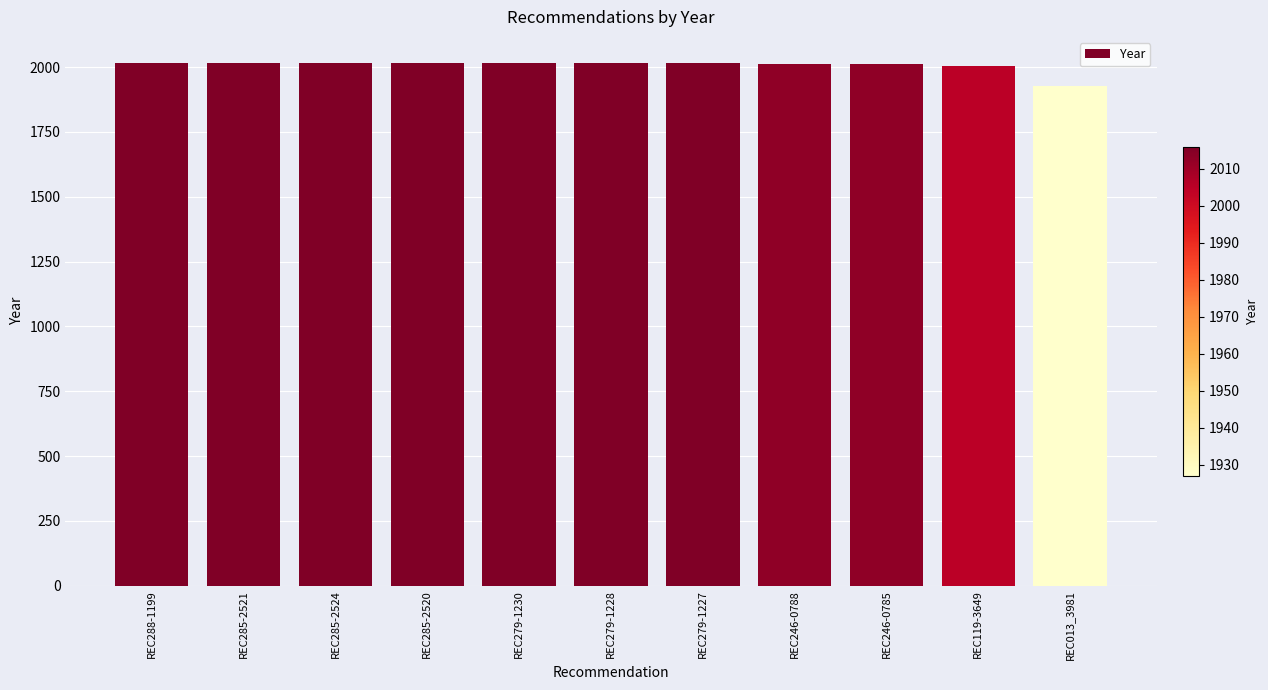

What is the approximate value at REC119-3649?

2005